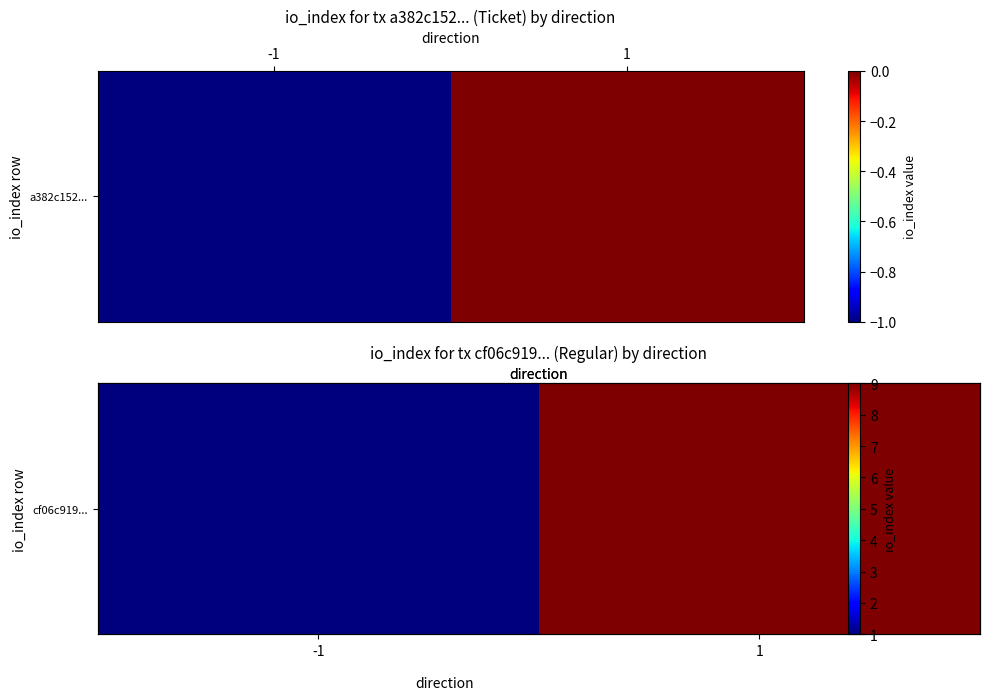

What is the difference between the maximum and minimum values?

8